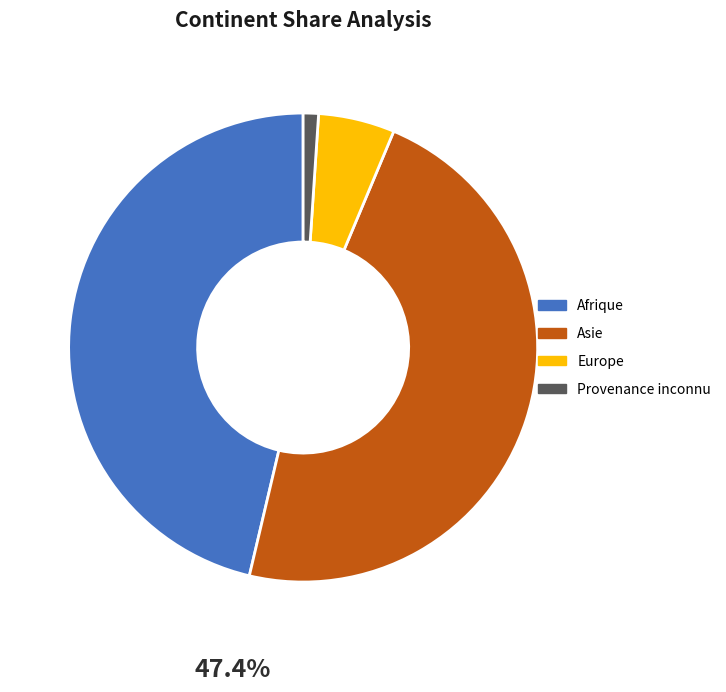

What is the largest slice in the pie chart?

Asie